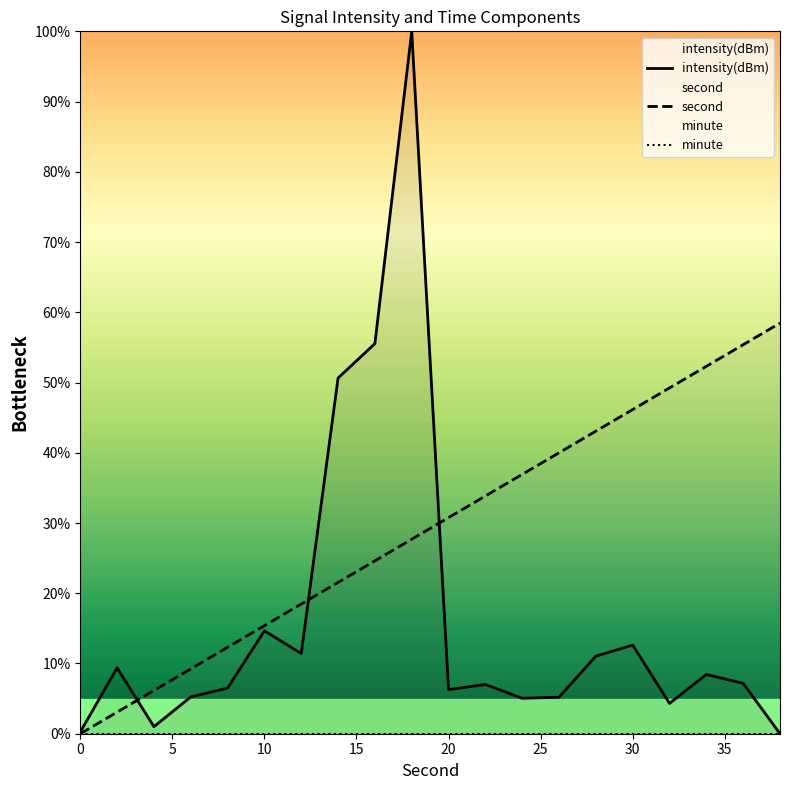

True or false: intensity(dBm) and minute cross at least once.

False